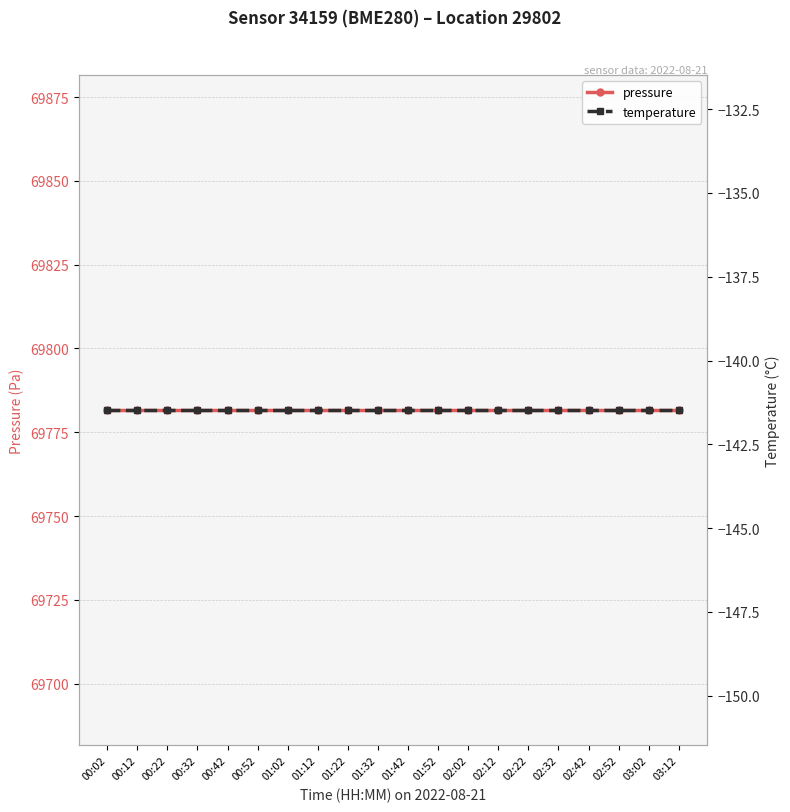

What is the sum of all pressure values?

1395631.8